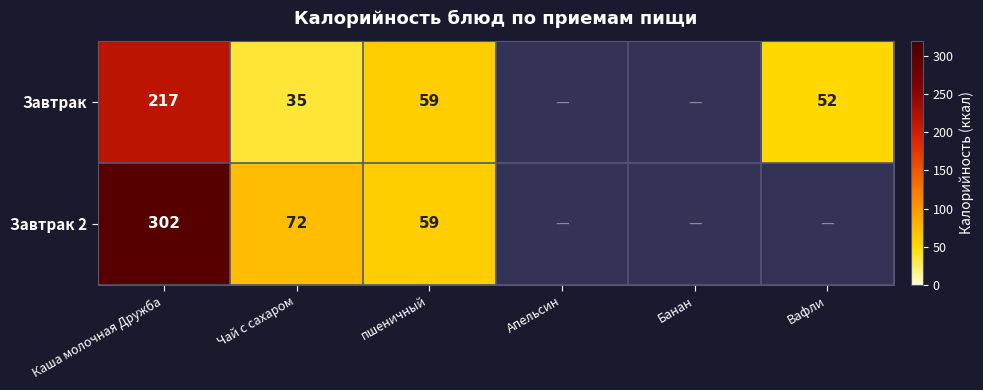

Between Апельсин and пшеничный, which is larger?

пшеничный